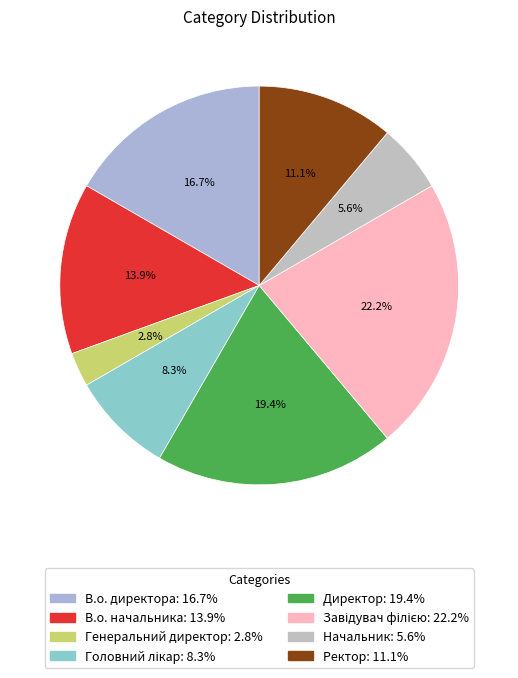

Count the number of slices in the pie.

8